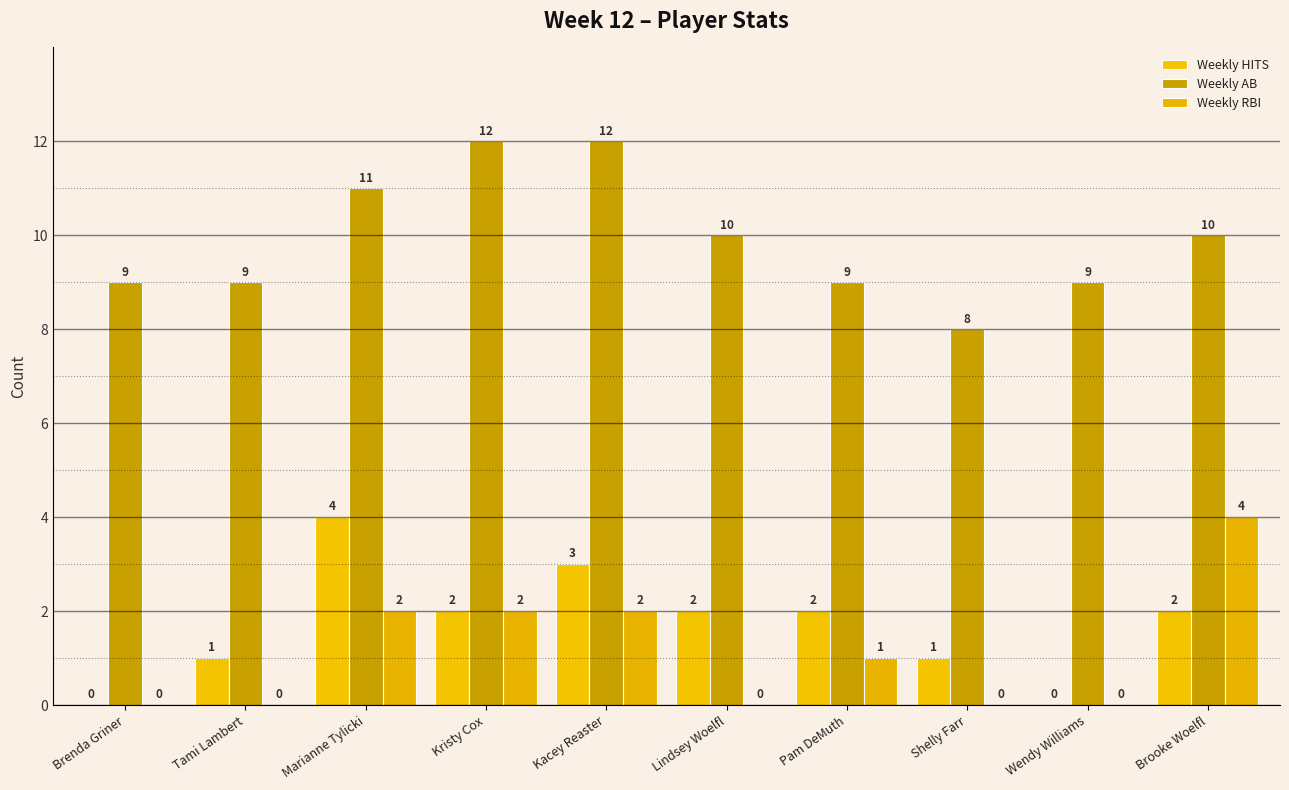

Count the number of categories in the chart.

10